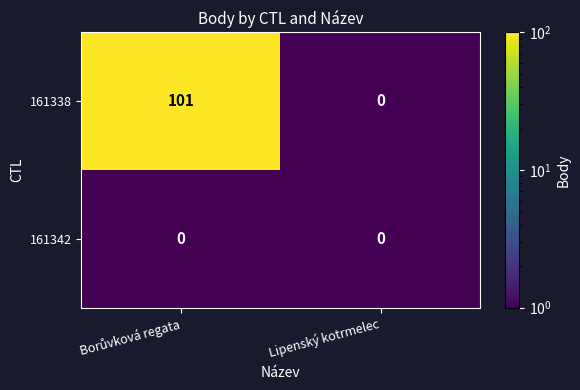

Which series has the largest range (max minus min)?

161338